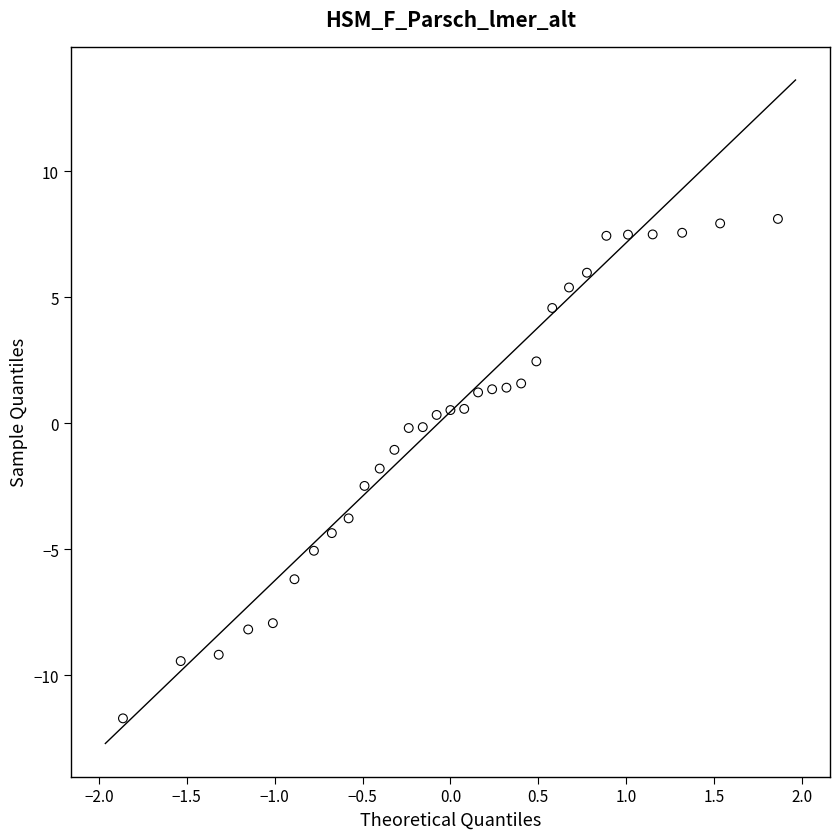

What is the range of X values (max minus min)?

3.7